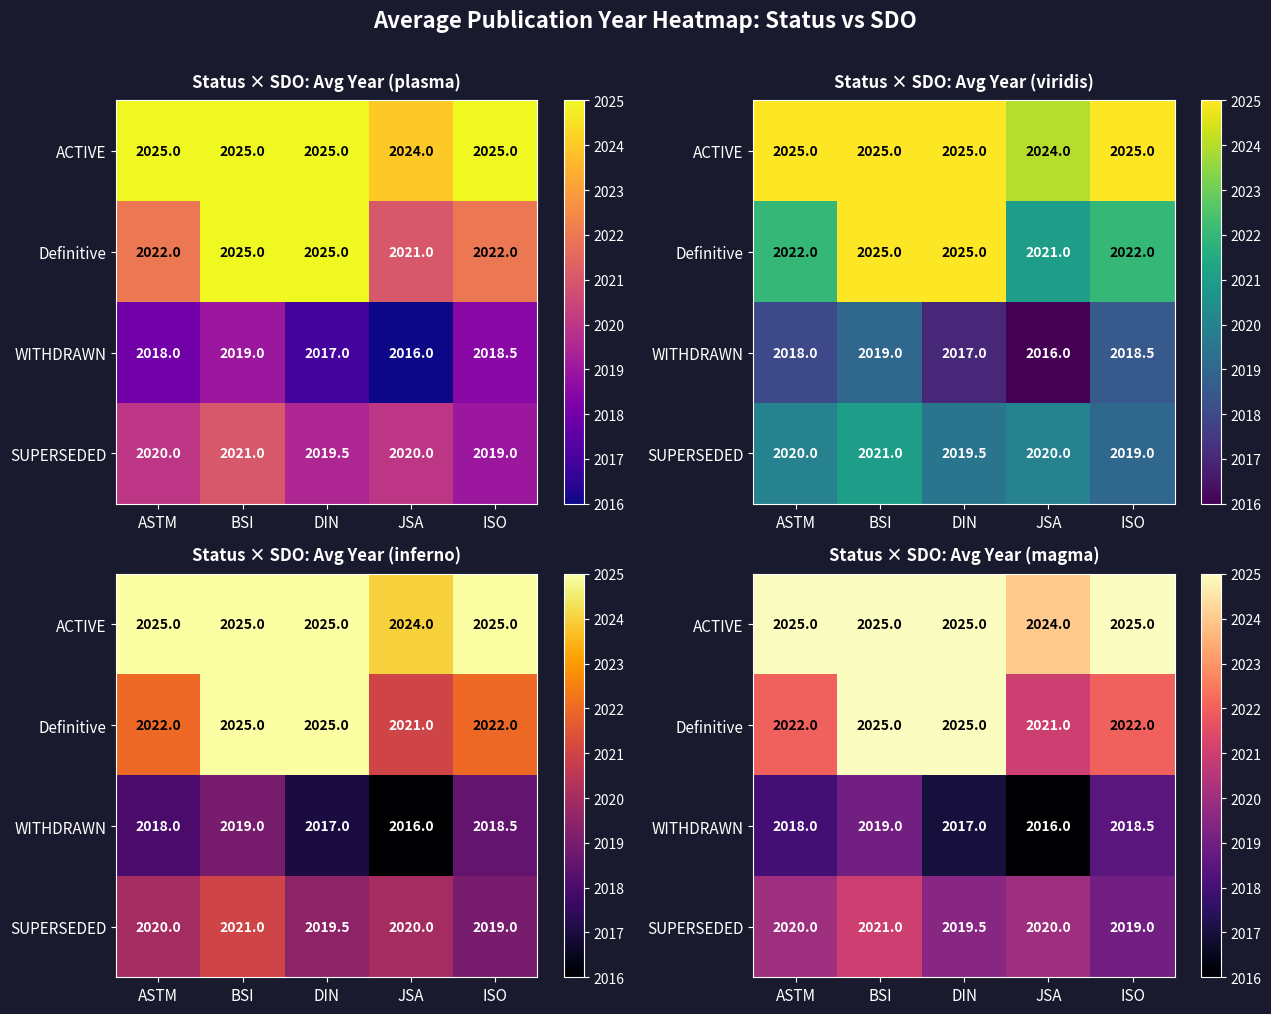

Rank the categories by WITHDRAWN value from lowest to highest.

JSA, DIN, ASTM, ISO, BSI